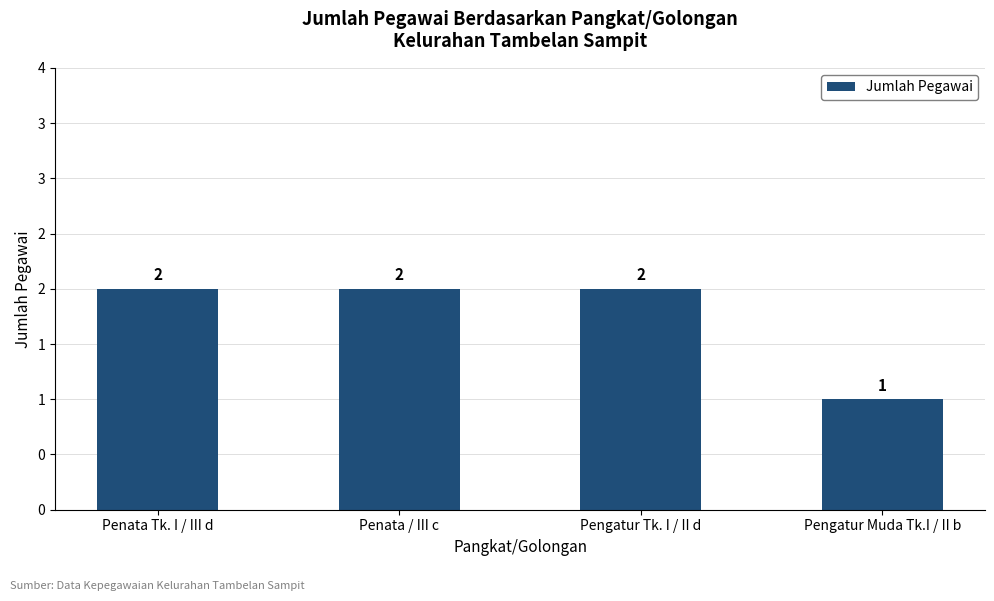

What is the label of the 4th bar from the left?

Pengatur Muda Tk.I / II b